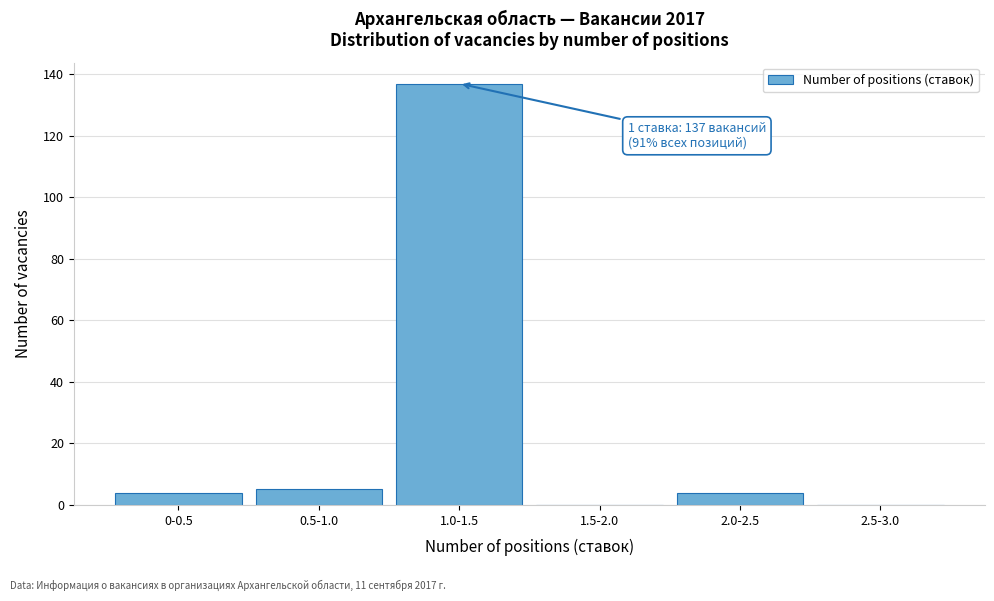

Reading right to left, list all the values displayed in this chart.

2.5-3.0=0	2.0-2.5=4	1.5-2.0=0	1.0-1.5=137	0.5-1.0=5	0-0.5=4